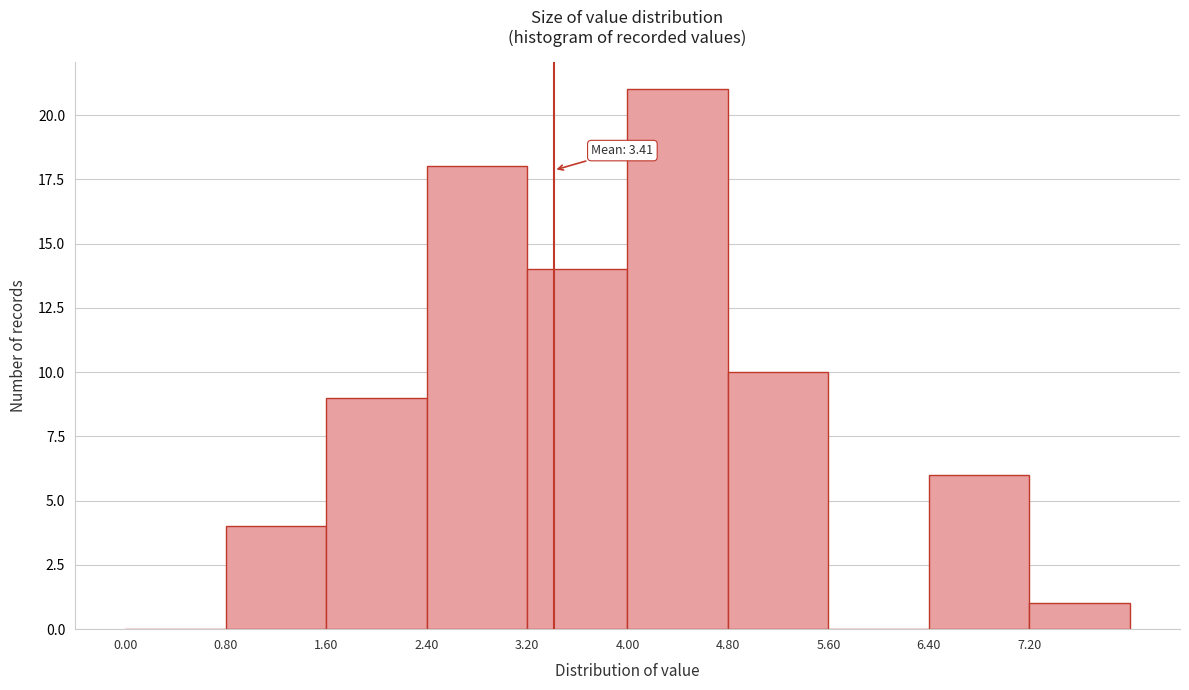

Over which range of the x-axis is the bar tallest?

4.0 to 4.8